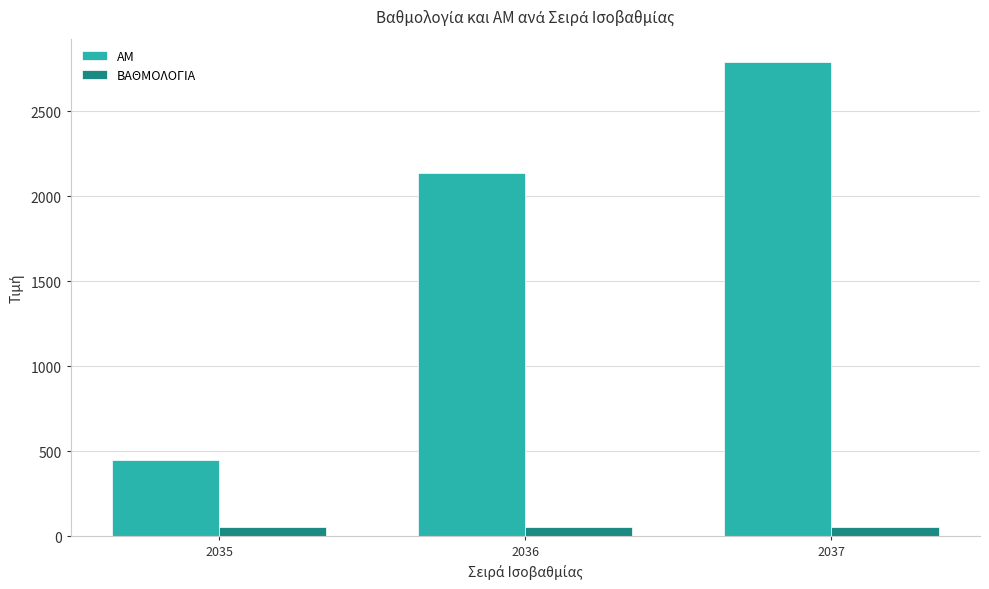

Are the bars grouped side by side (vs. stacked)?

Yes